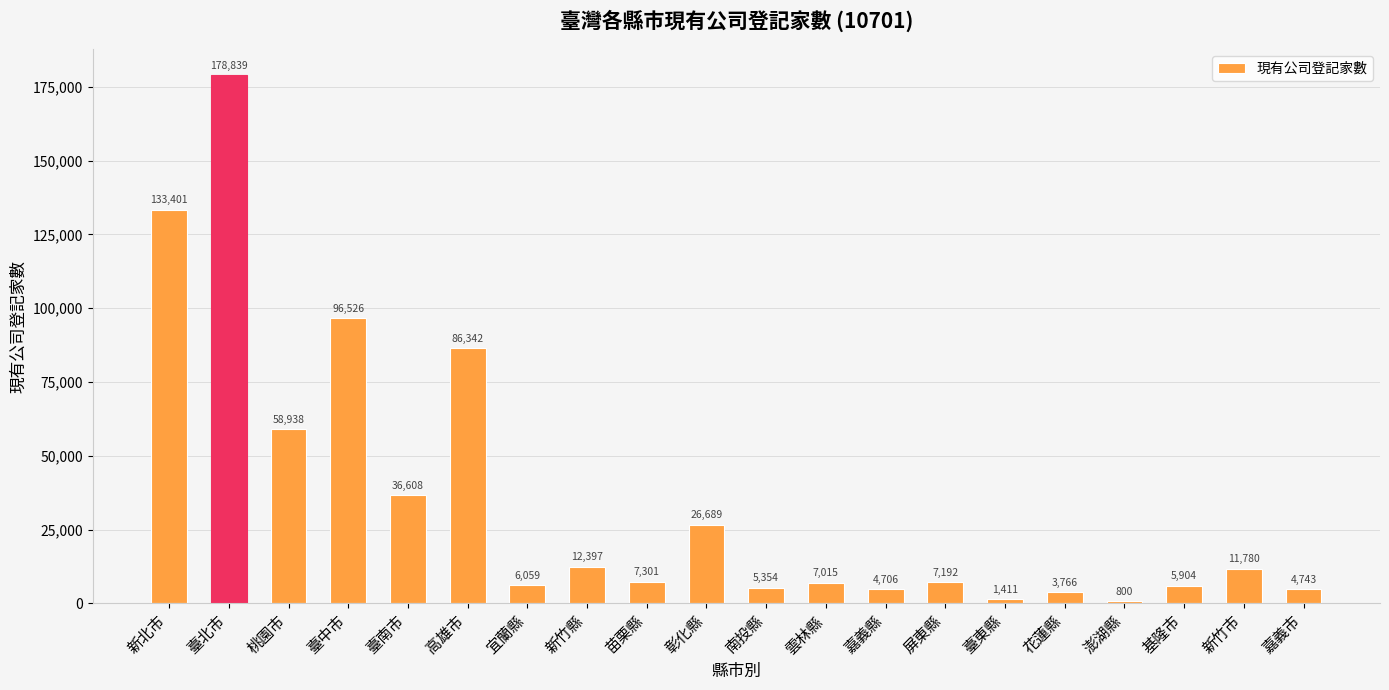

What is the sum of all values?

695771